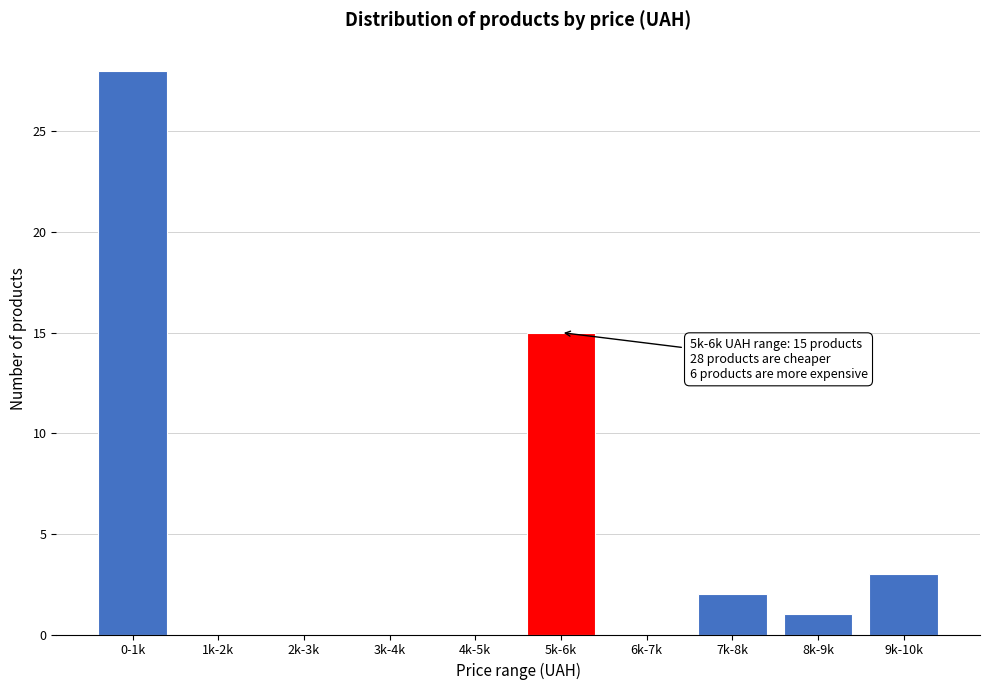

Reading left to right, list all the values displayed in this chart.

0-1k=28	1k-2k=0	2k-3k=0	3k-4k=0	4k-5k=0	5k-6k=15	6k-7k=0	7k-8k=2	8k-9k=1	9k-10k=3